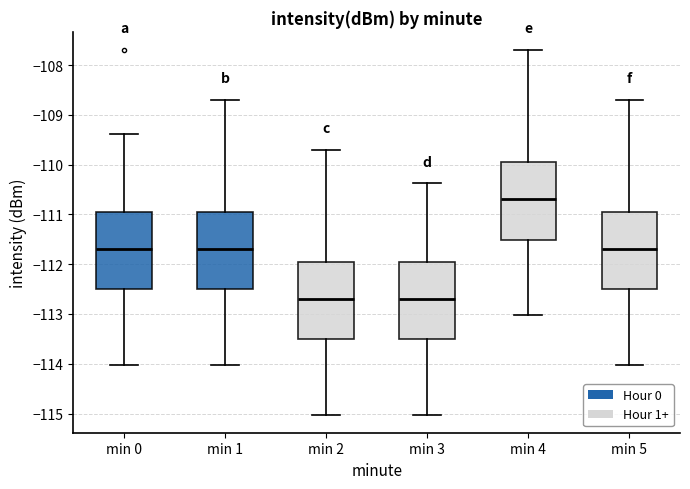

Where is the lower edge of the box for min 0 on the y-axis? The values are not printed on the chart, so give them approximately, as read against the axis.

-112.5